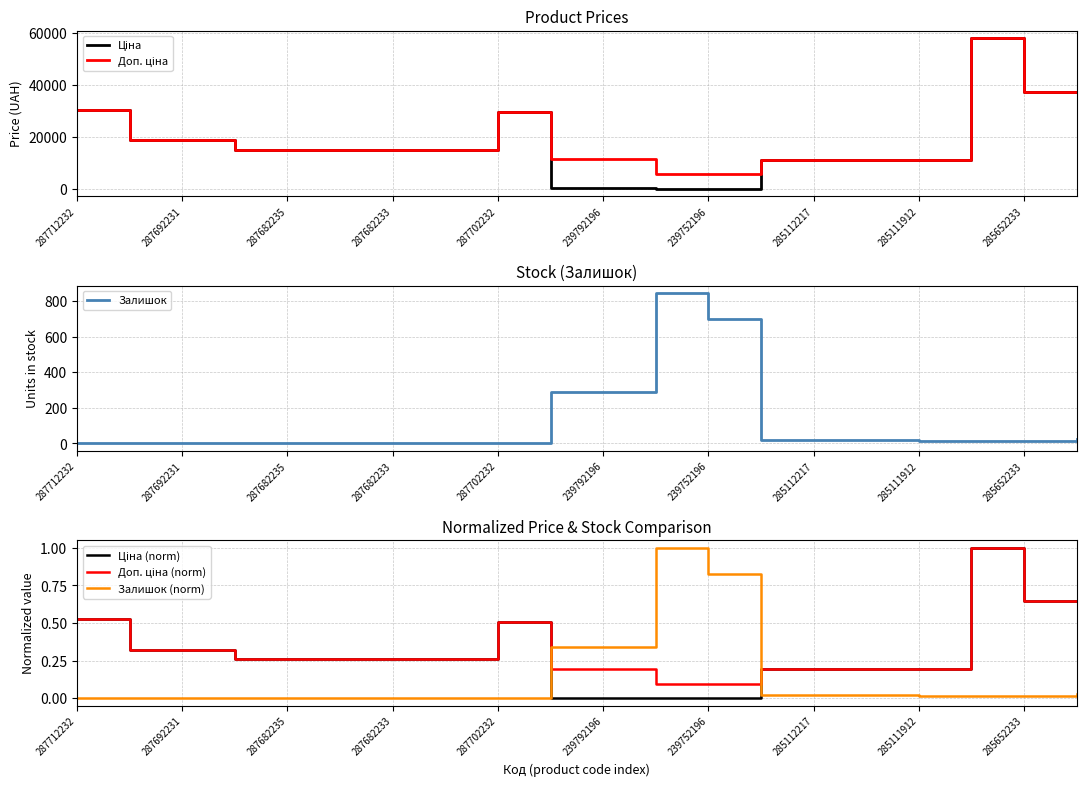

Reading left to right, extract all data points from this chart.

Ціна: 30512.3	18671.5	18671.5	15019.2	15019.2	15019.2	15019.2	15019.2	29548.9	113.3	113.3	56.7	56.7	11113.6	11113.6	11113.6	11113.6	58037.0	37343.0	37343.0
Доп. ціна: 30512.3	18671.5	18671.5	15019.2	15019.2	15019.2	15019.2	15019.2	29548.9	11334.0	11334.0	5667.0	5667.0	11113.6	11113.6	11113.6	11113.6	58037.0	37343.0	37343.0
Залишок: 0.0	0.0	0.0	0.0	0.0	0.0	0.0	0.0	0.0	289.0	290.0	845.0	698.0	17.0	17.0	17.0	14.0	12.0	12.0	22.0
Ціна (norm): 0.5	0.3	0.3	0.3	0.3	0.3	0.3	0.3	0.5	0.0	0.0	0.0	0.0	0.2	0.2	0.2	0.2	1.0	0.6	0.6
Доп. ціна (norm): 0.5	0.3	0.3	0.3	0.3	0.3	0.3	0.3	0.5	0.2	0.2	0.1	0.1	0.2	0.2	0.2	0.2	1.0	0.6	0.6
Залишок (norm): 0.0	0.0	0.0	0.0	0.0	0.0	0.0	0.0	0.0	0.3	0.3	1.0	0.8	0.0	0.0	0.0	0.0	0.0	0.0	0.0